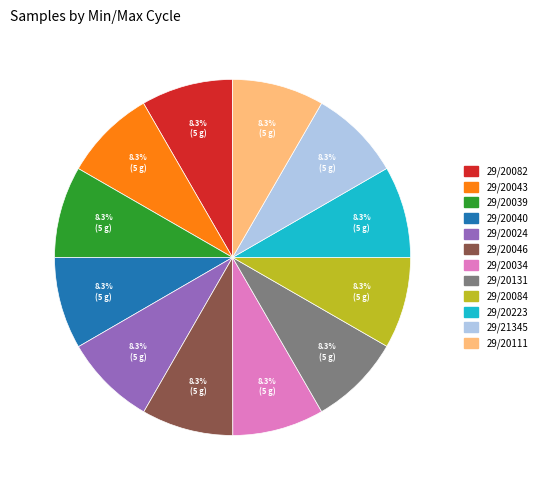

Is there any slice that represents more than half of the pie?

No